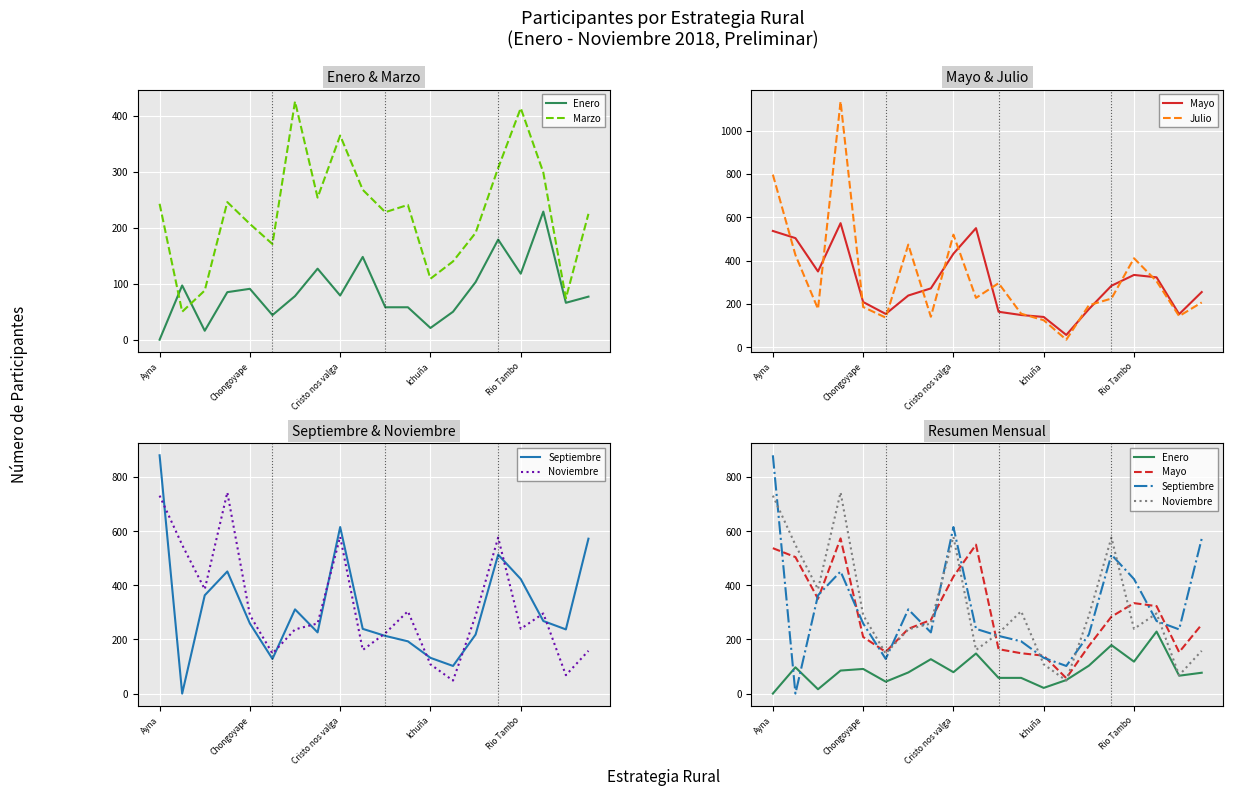

What is the lowest value of the Noviembre series?

48